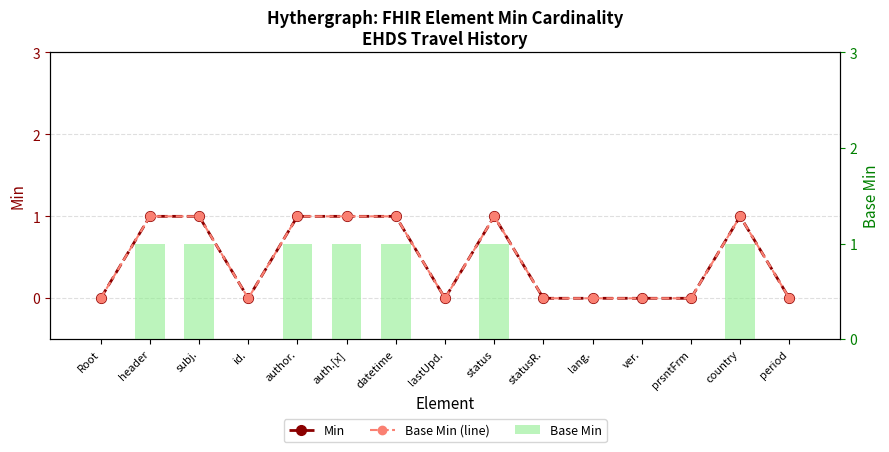

Rank the categories by Min value from lowest to highest.

Root, id., lastUpd., statusR., lang., ver., prsntFrm, period, header, subj., author., auth.[x], datetime, status, country